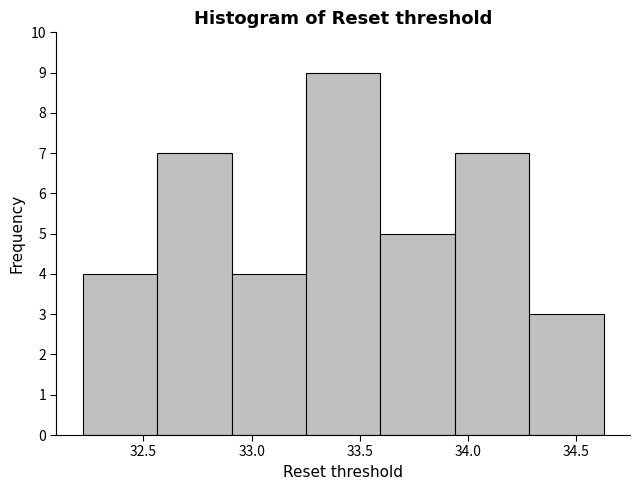

Reading left to right, transcribe this chart: for each bar, give the range it covers on the x-axis and its height. Neither the bar edges nor the heights are printed on the chart, so give them approximately, as read against the axes.

32.20 to 32.55: 4
32.55 to 32.90: 7
32.90 to 33.25: 4
33.25 to 33.60: 9
33.60 to 33.95: 5
33.95 to 34.30: 7
34.30 to 34.65: 3